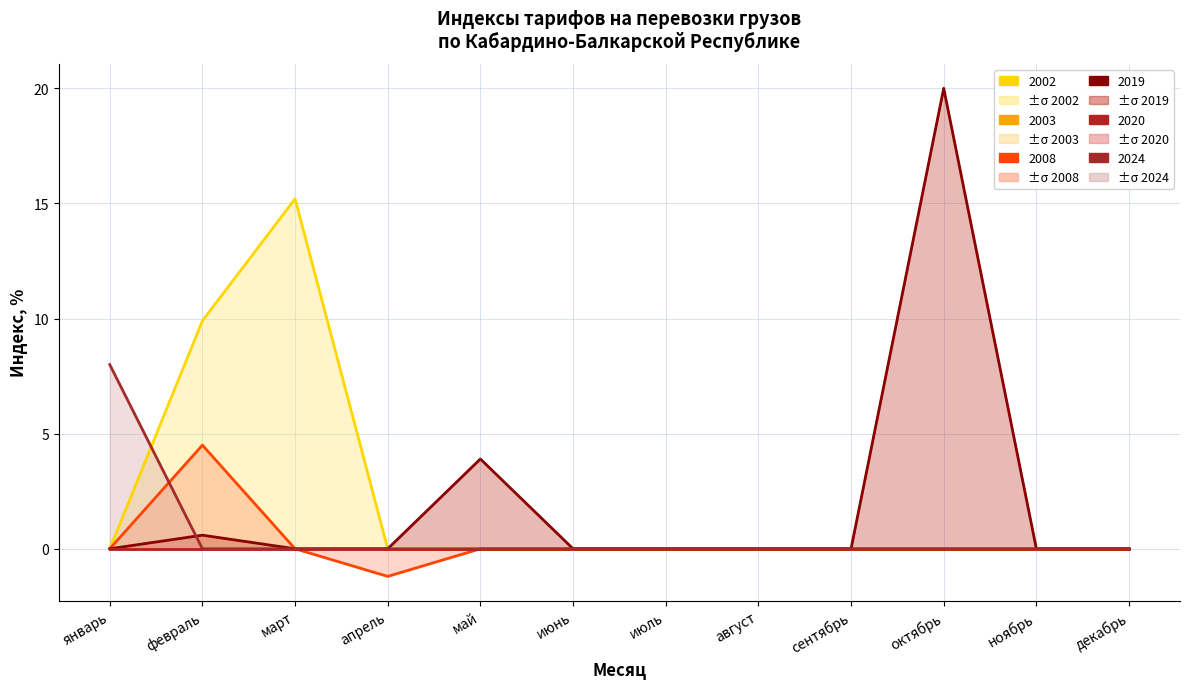

Reading left to right, list all the values displayed in this chart.

2002: 0.0	9.9	15.2	0.0	0.0	0.0	0.0	0.0	0.0	0.0	0.0	0.0
2008: 0.0	4.5	0.0	-1.2	0.0	0.0	0.0	0.0	0.0	0.0	0.0	0.0
2019: 0.0	0.6	0.0	0.0	3.9	0.0	0.0	0.0	0.0	20.0	0.0	0.0
2024: 8.0	0.0	0.0	0.0	0.0	0.0	0.0	0.0	0.0	0.0	0.0	0.0